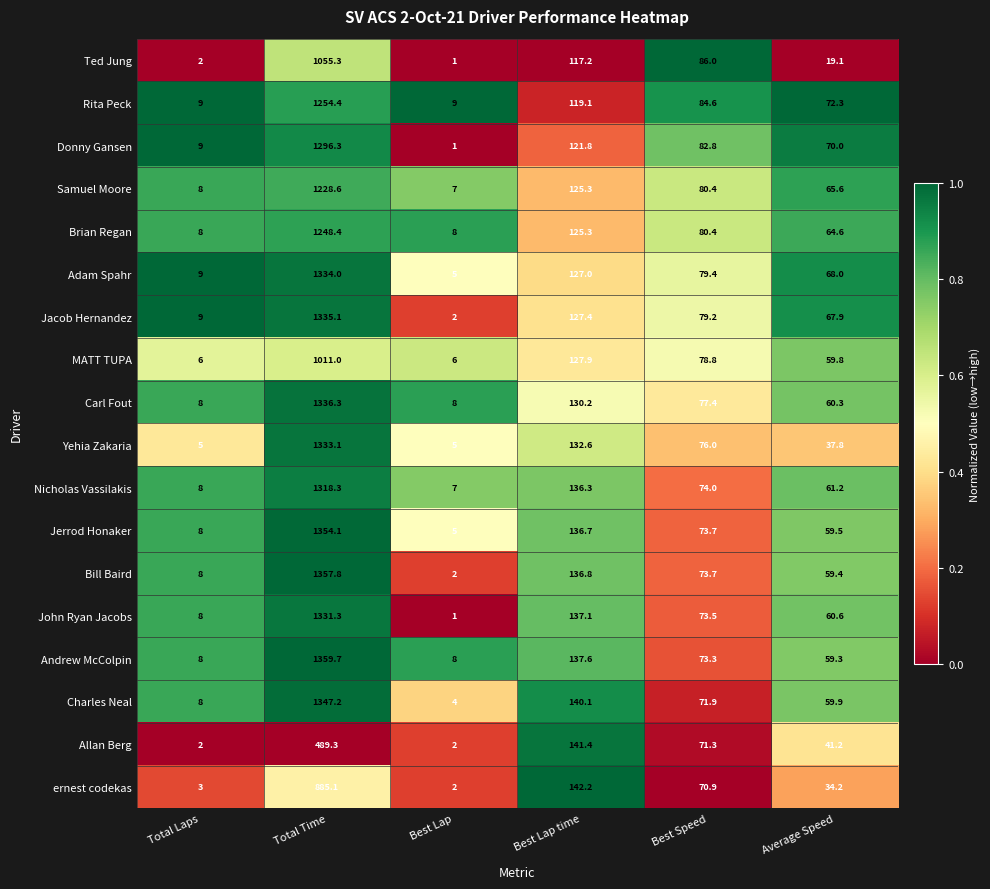

What is the total value across all series at Best Speed?

1387.3